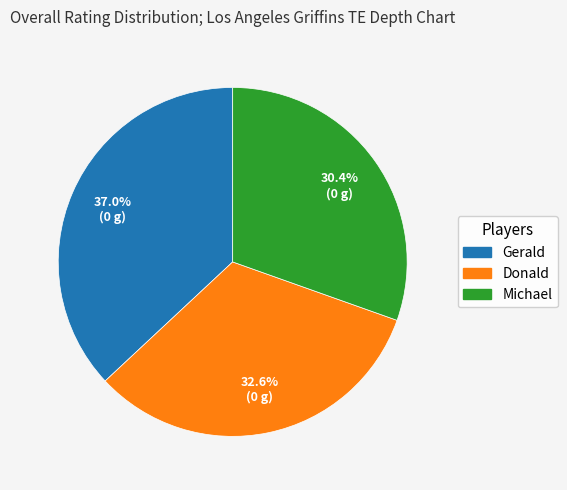

Rank the categories by value from lowest to highest.

Michael, Donald, Gerald